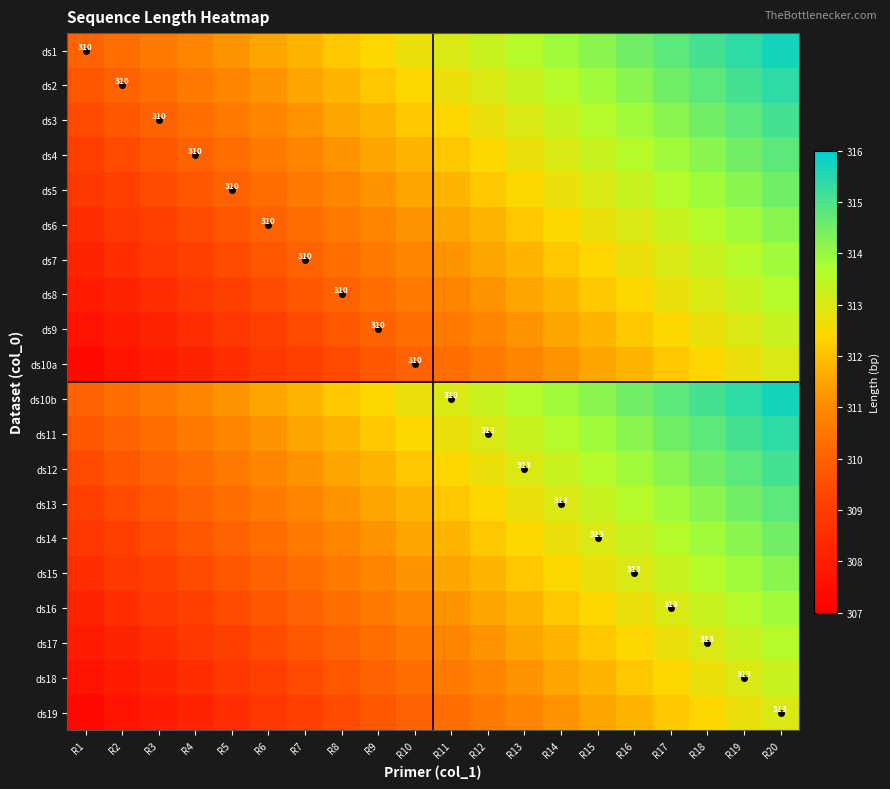

What is the total value across all series at R19?

6281.0